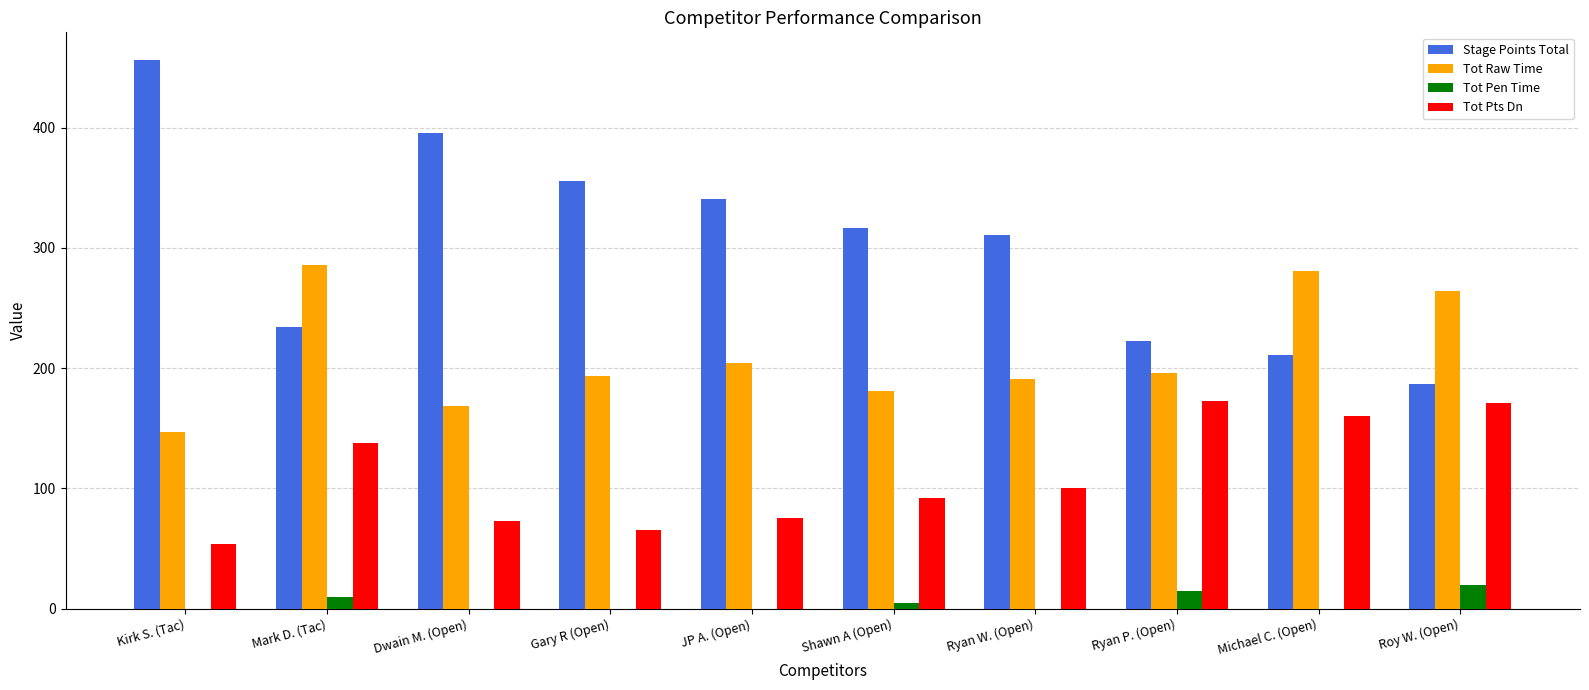

What is the total value across all series at Michael C. (Open)?

650.9